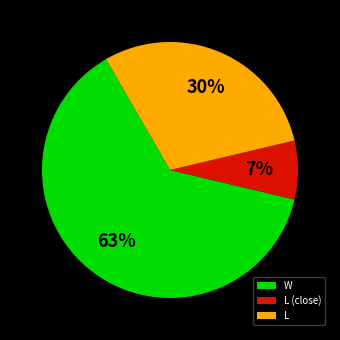

What is the largest slice in the pie chart?

W